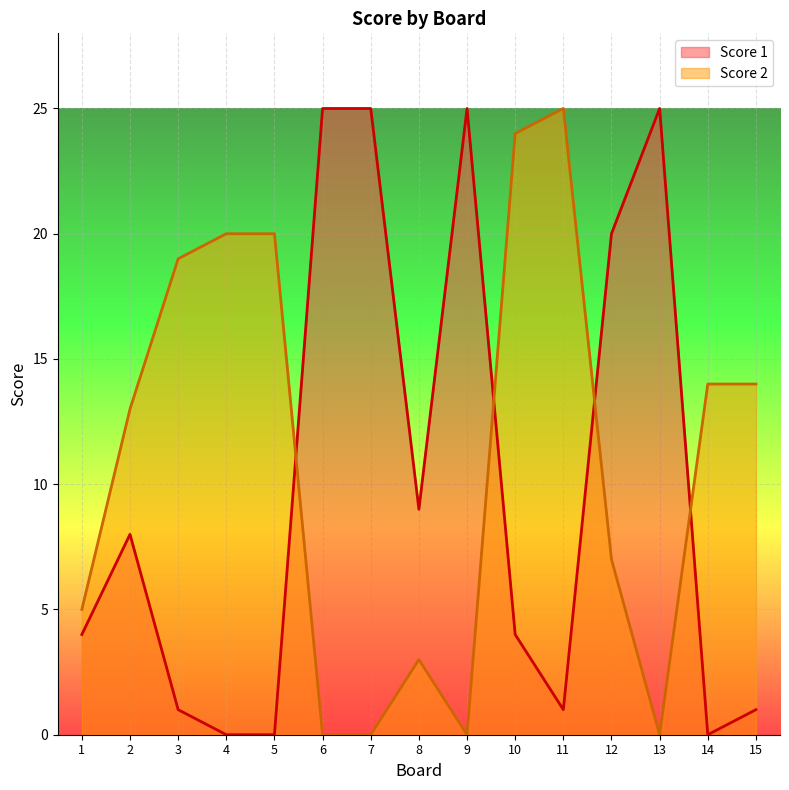

At which label is Score 2 closest to 12?

2